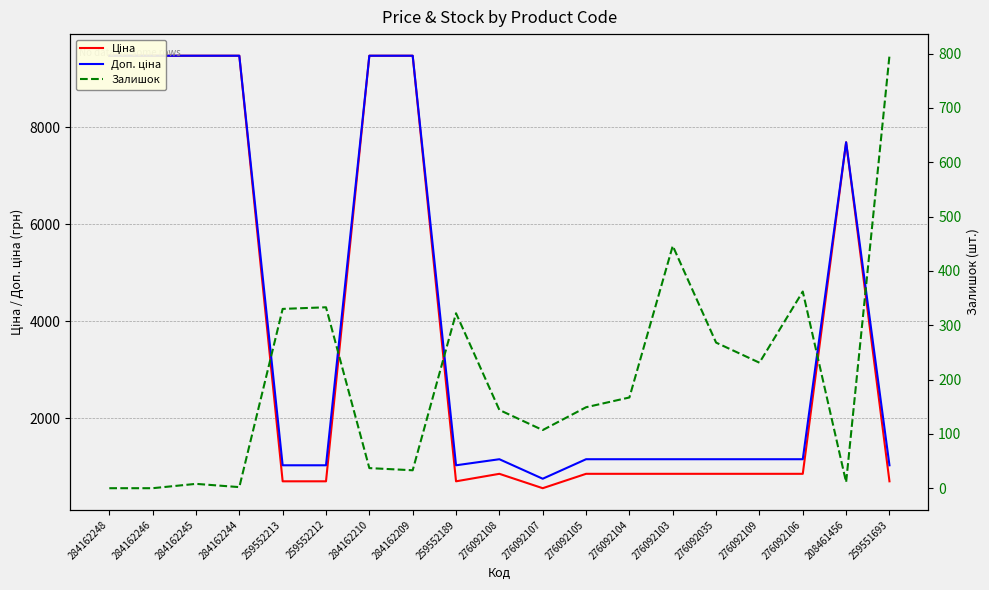

Which series has the largest total across all categories?

Доп. ціна